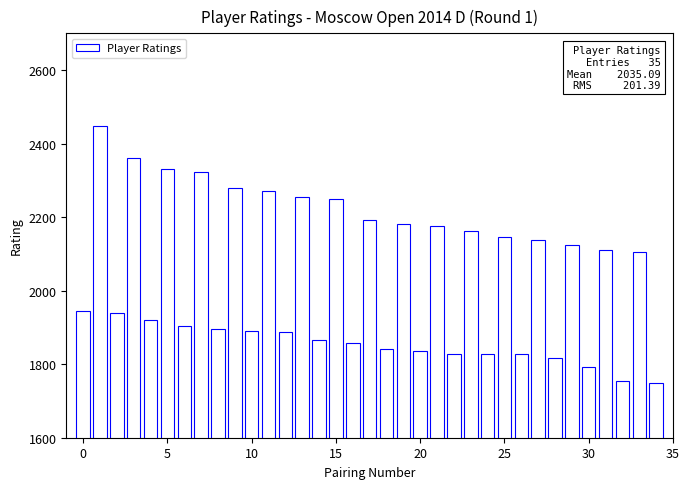

What is the maximum value shown in the chart?

2447